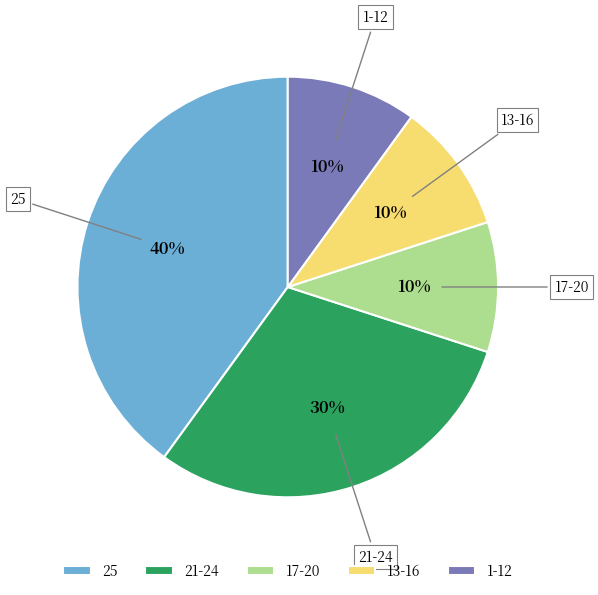

Is the sum of 21-24 and 1-12 greater than half?

No